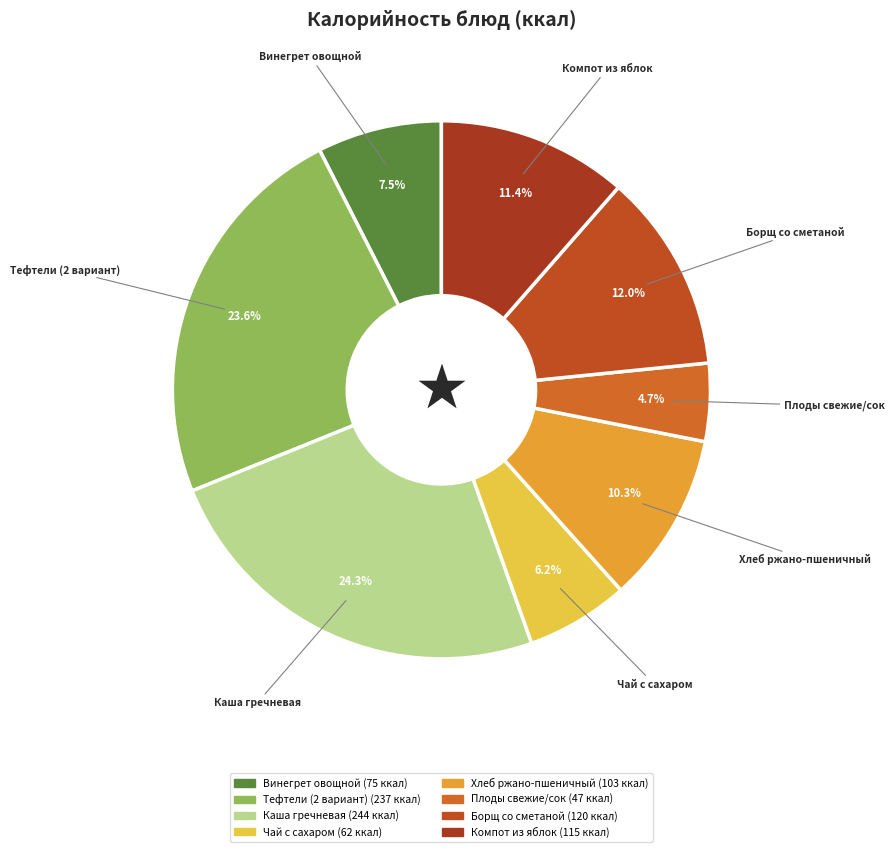

Does Чай с сахаром account for over 50% of the chart?

No